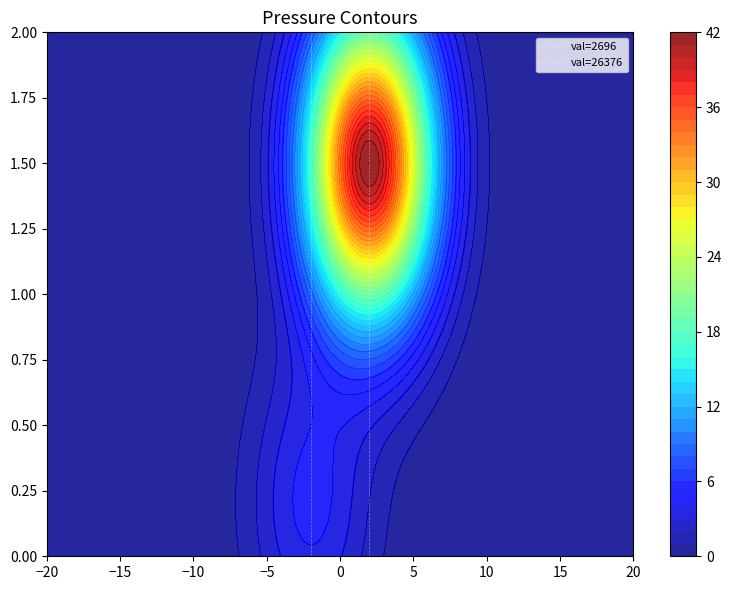

The val=26376 series shows 1 at −15. True or false?

False